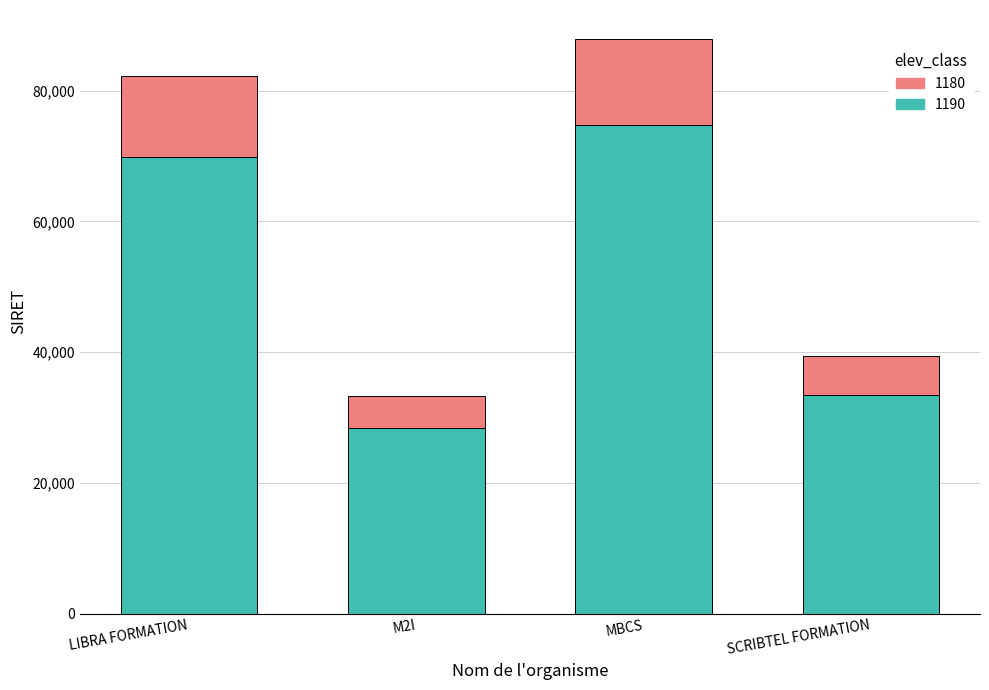

What are all the series names shown in the legend?

1180, 1190